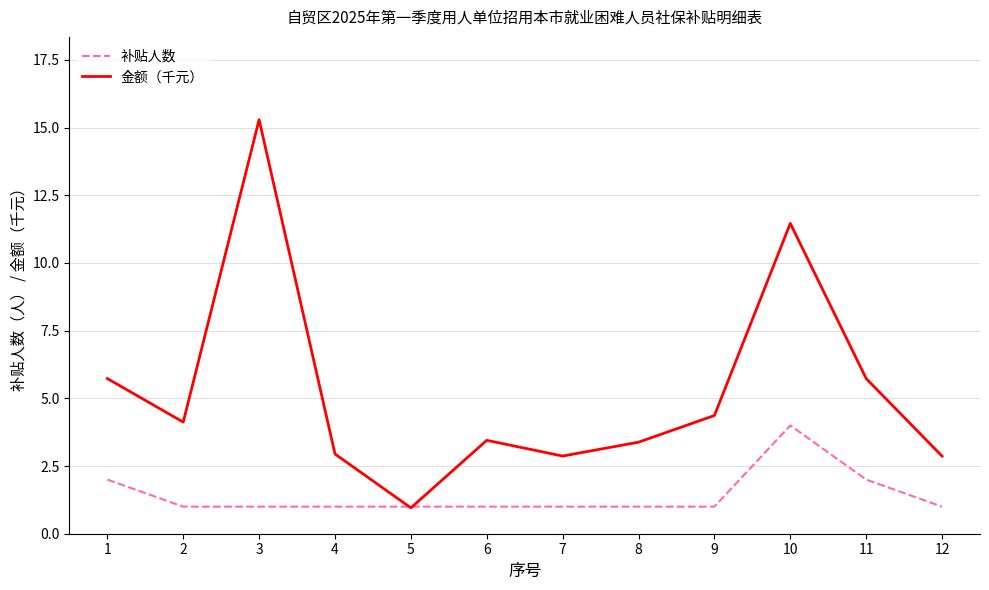

Between 4 and 5, which series saw the biggest shift?

金额（千元）